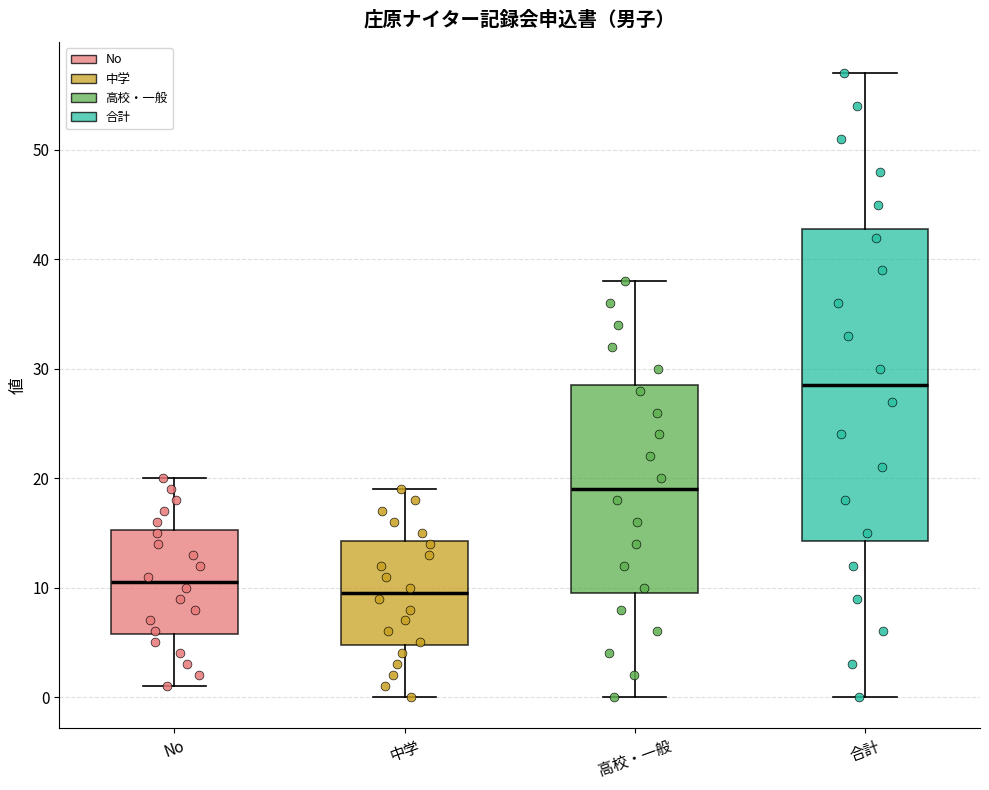

Comparing the boxes themselves (not the whiskers), which one is the tallest?

合計